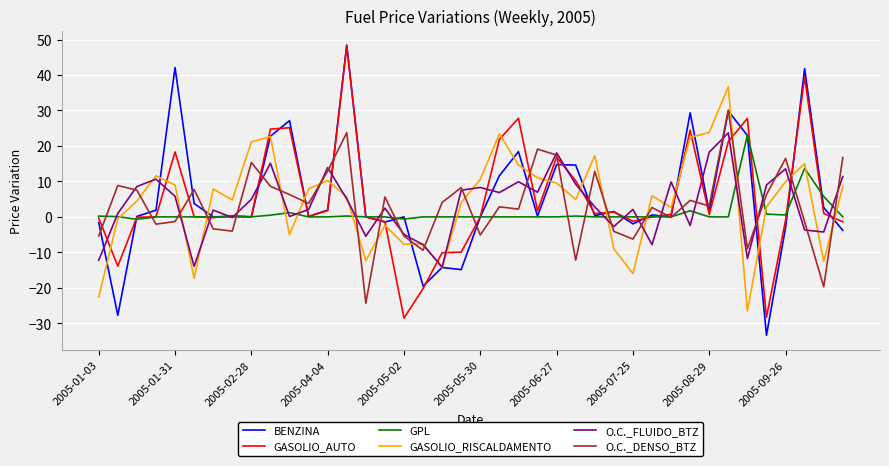

Which series has the largest range (max minus min)?

BENZINA